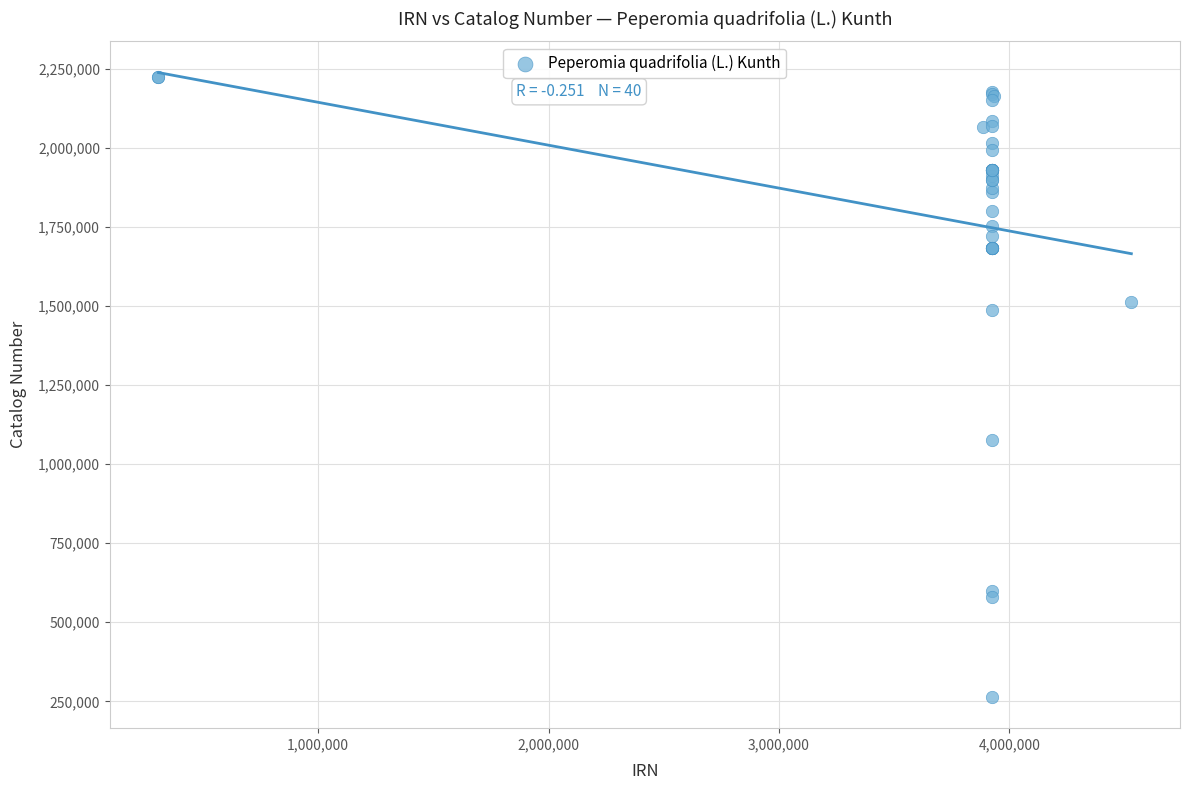

What Y value in the scatter plot is closest to 1243598?

1074891